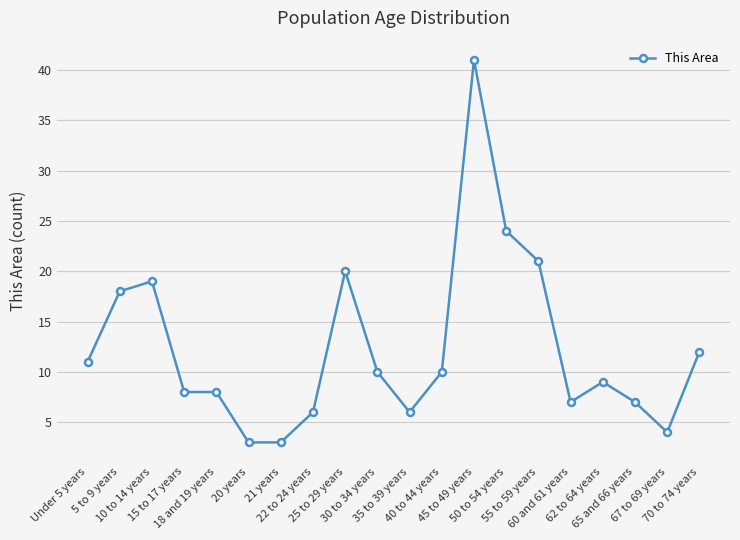

What is the difference between the values at 30 to 34 years and 65 and 66 years?

3